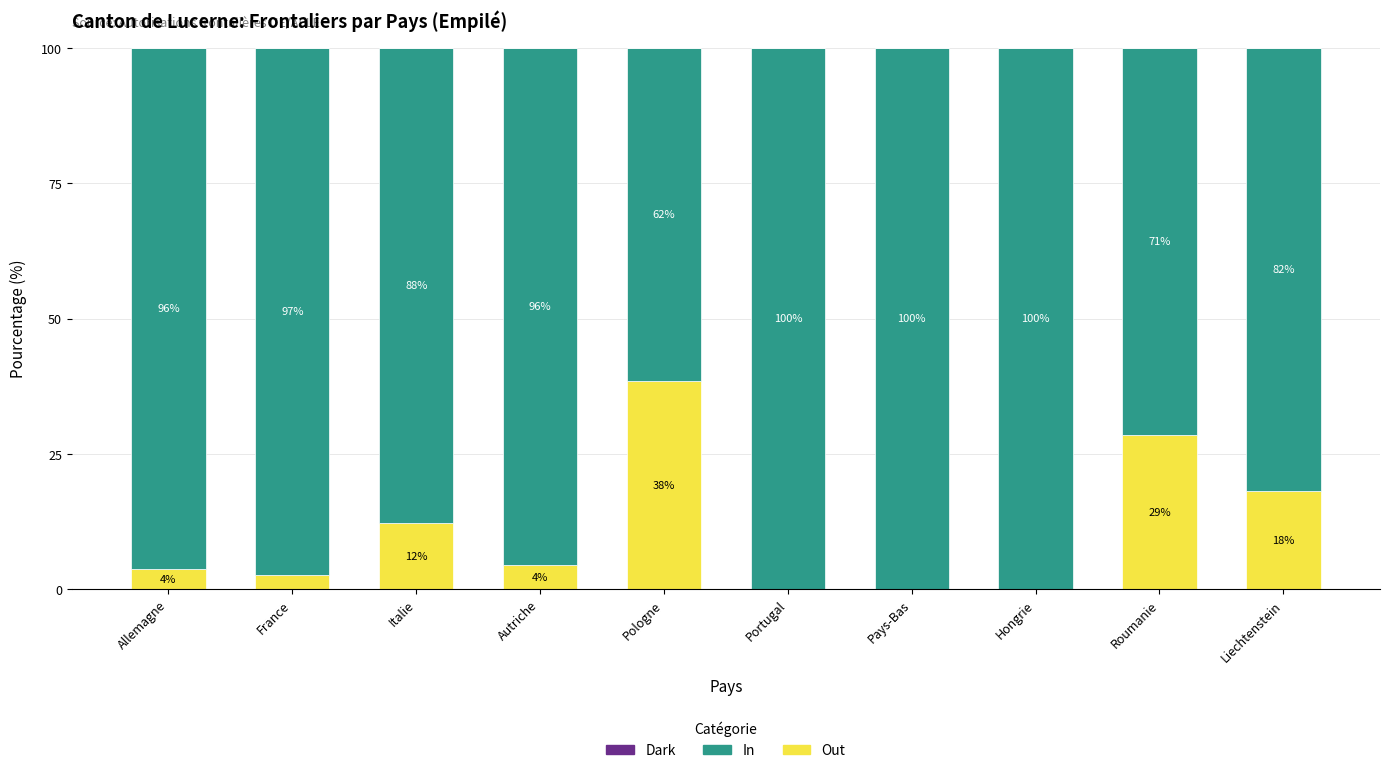

What is the highest value of the Out series?

38.5